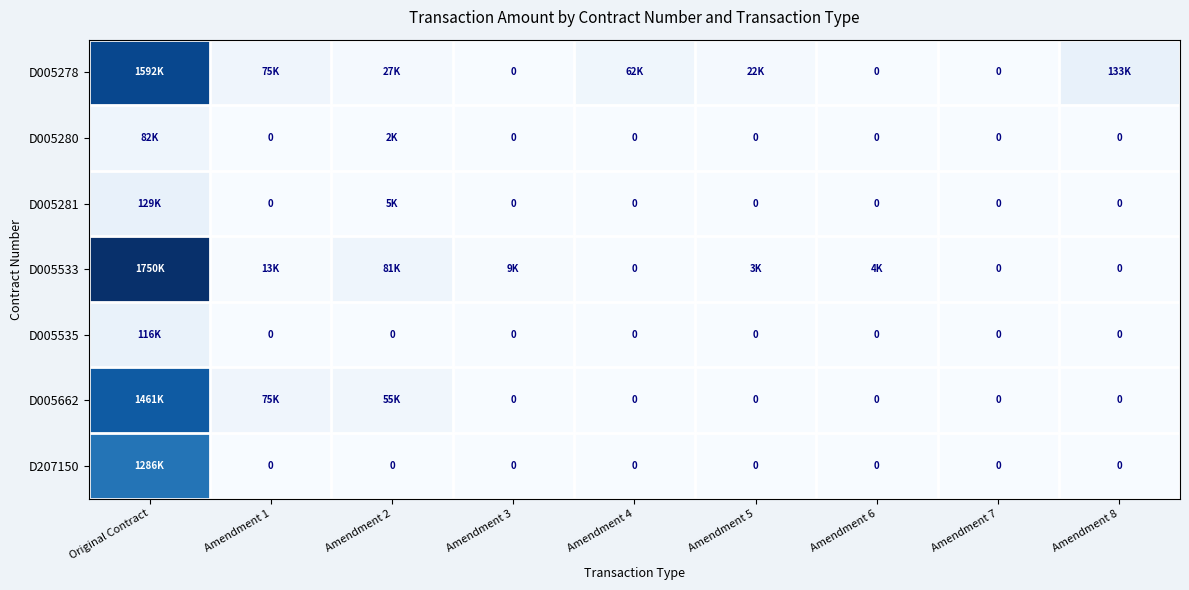

Is it true that D005280 equals 28361.4 at Amendment 5?

False